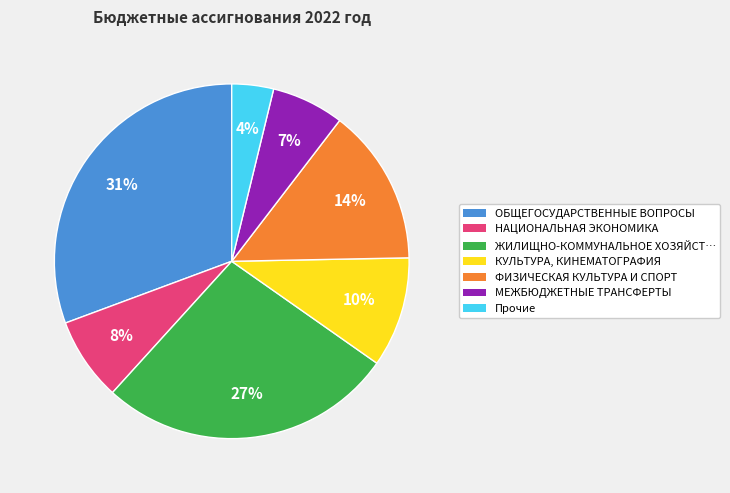

Is it true that ЖИЛИЩНО-КОММУНАЛЬНОЕ ХОЗЯЙСТ… is 27% of the pie?

True